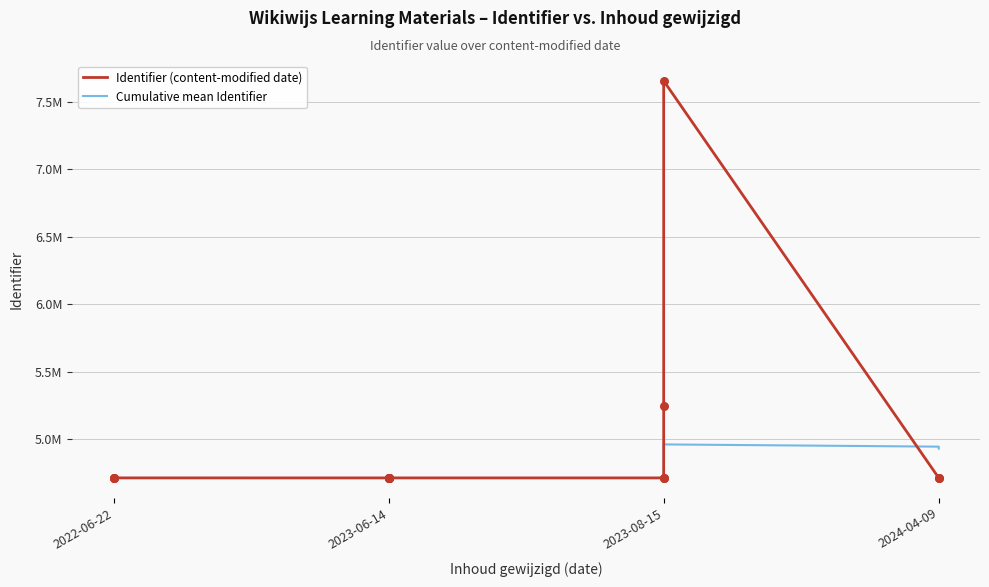

What are all the series names shown in the legend?

Identifier (content-modified date), Cumulative mean Identifier